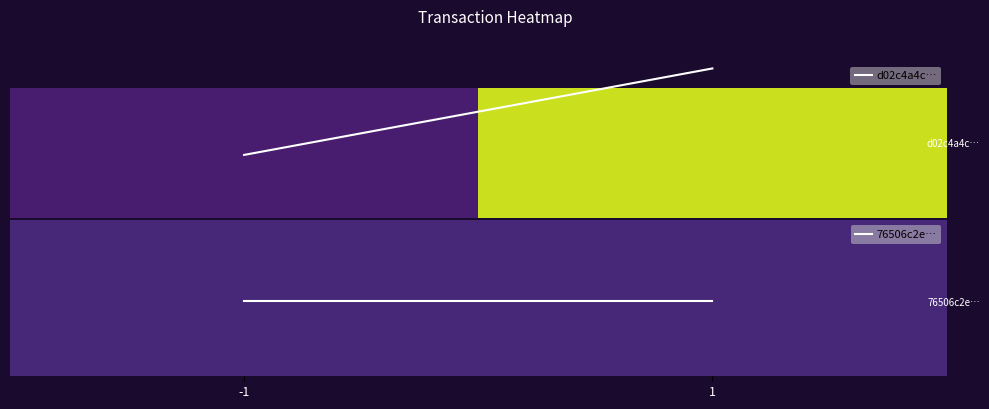

What is the average value of the d02c4a4c95bb75c6c13842ce795961a03d5be2b series?

24